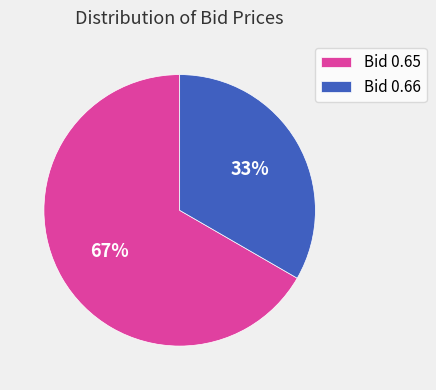

Do Bid 0.65 and Bid 0.66 together represent more than half of the pie?

Yes